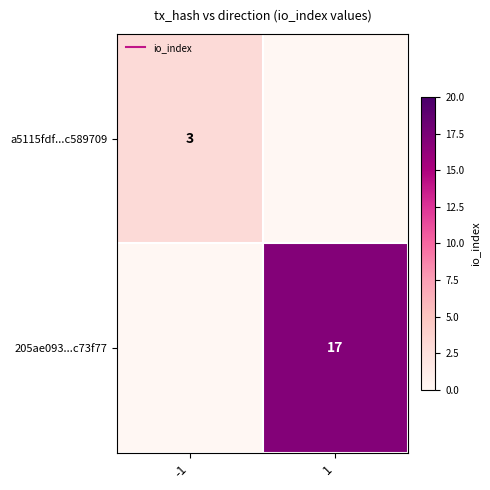

Between -1 and 1, which series saw the biggest shift?

205ae093...c73f77